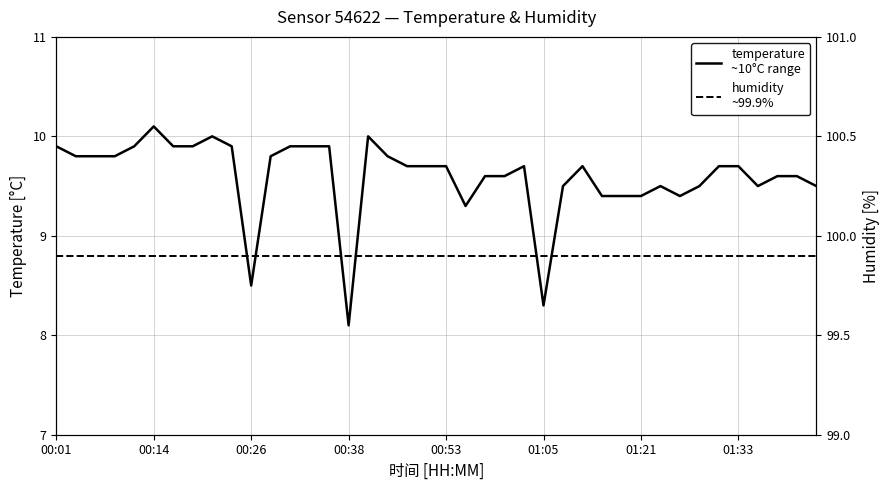

Reading right to left, what are all the values shown in this chart?

temperature: 9.5	9.6	9.6	9.5	9.7	9.7	9.5	9.4	9.5	9.4	9.4	9.4	9.7	9.5	8.3	9.7	9.6	9.6	9.3	9.7	9.7	9.7	9.8	10.0	8.1	9.9	9.9	9.9	9.8	8.5	9.9	10.0	9.9	9.9	10.1	9.9	9.8	9.8	9.8	9.9
humidity: 99.9	99.9	99.9	99.9	99.9	99.9	99.9	99.9	99.9	99.9	99.9	99.9	99.9	99.9	99.9	99.9	99.9	99.9	99.9	99.9	99.9	99.9	99.9	99.9	99.9	99.9	99.9	99.9	99.9	99.9	99.9	99.9	99.9	99.9	99.9	99.9	99.9	99.9	99.9	99.9